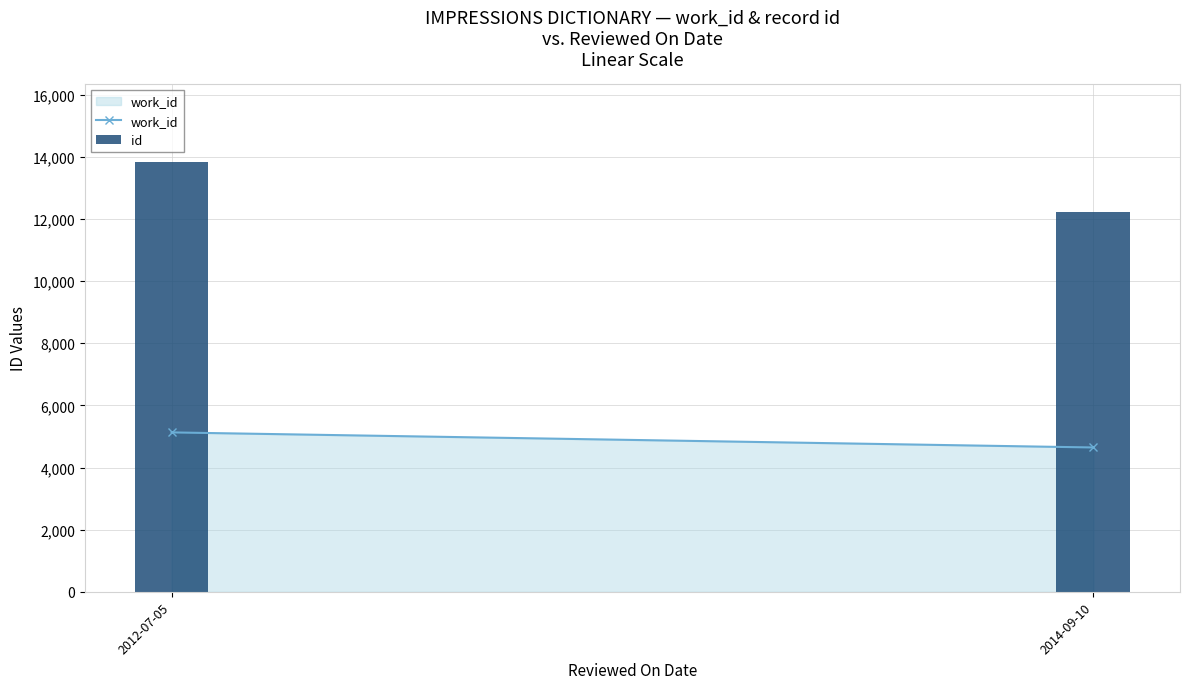

List the labels in order of value, largest first.

2012-07-05, 2014-09-10